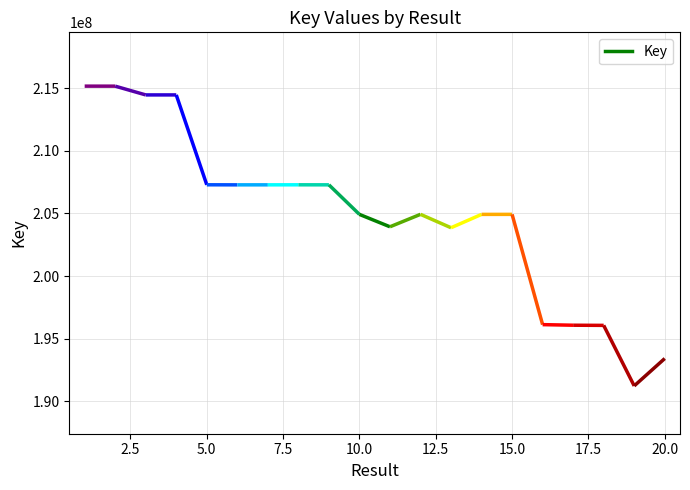

Reading right to left, list all the values displayed in this chart.

20=193400806	19=191210291	18=196051708	17=196064168	16=196111386	15=204930622	14=204928804	13=203860860	12=204933142	11=203937767	10=204927776	9=207292938	8=207295000	7=207292038	6=207291314	5=207296234	4=214484057	3=214484304	2=215185342	1=215186173